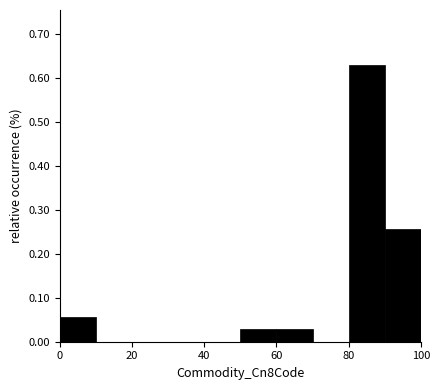

What is the height of the bar covering 0 to 10 on the x-axis? The values are not printed on the chart, so give them approximately, as read against the axis.

0.06